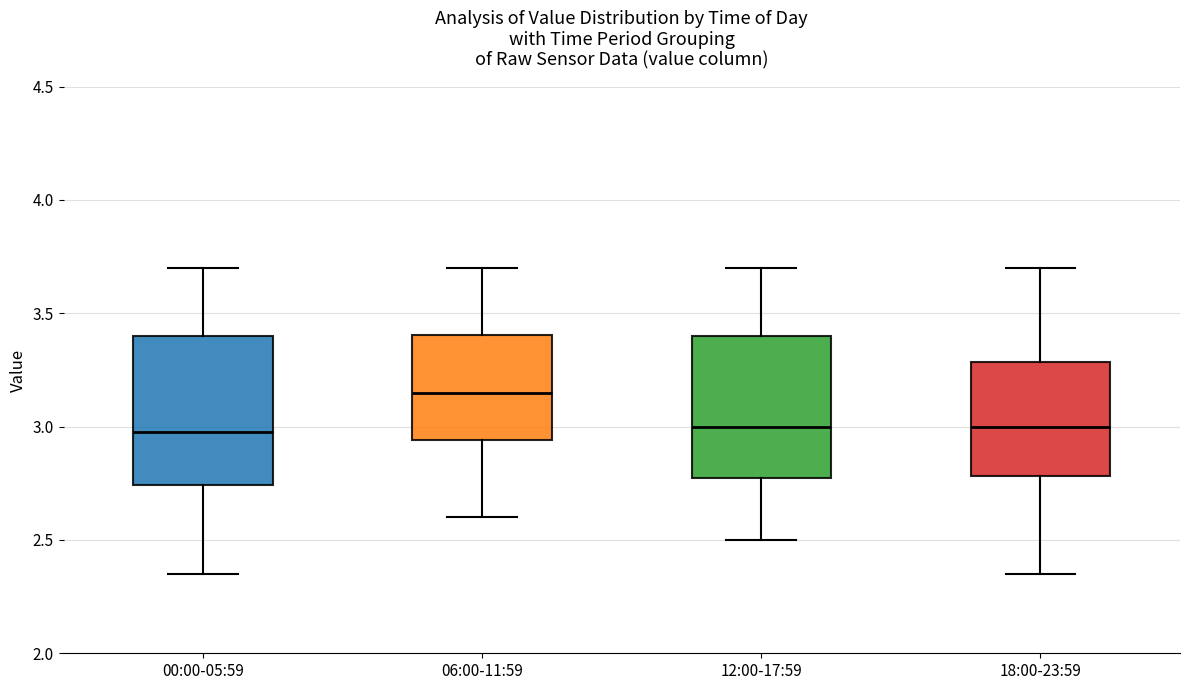

Where is the lower edge of the box for 00:00-05:59 on the y-axis? The values are not printed on the chart, so give them approximately, as read against the axis.

2.75